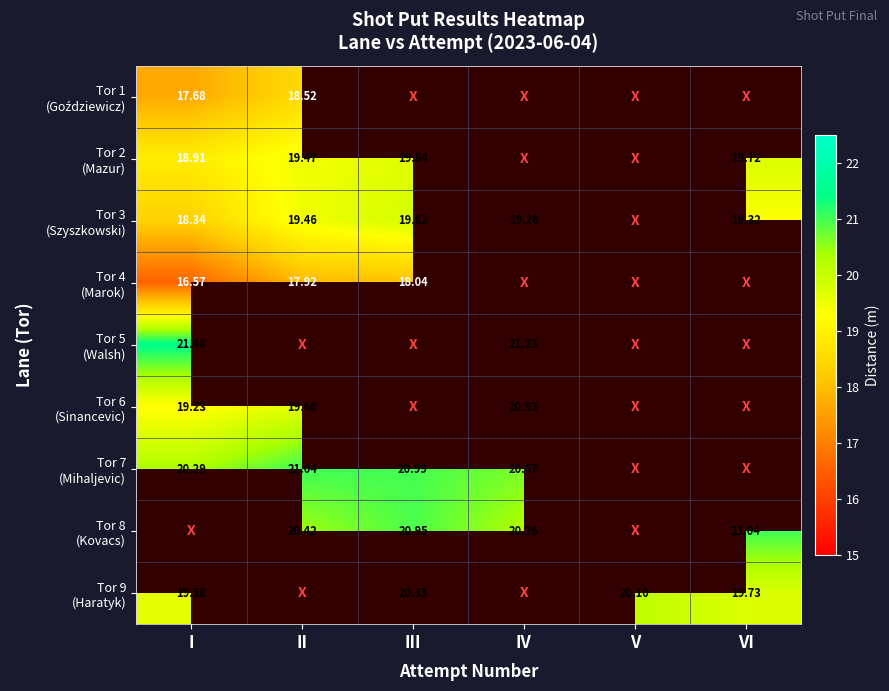

What is the greatest value displayed?

21.5